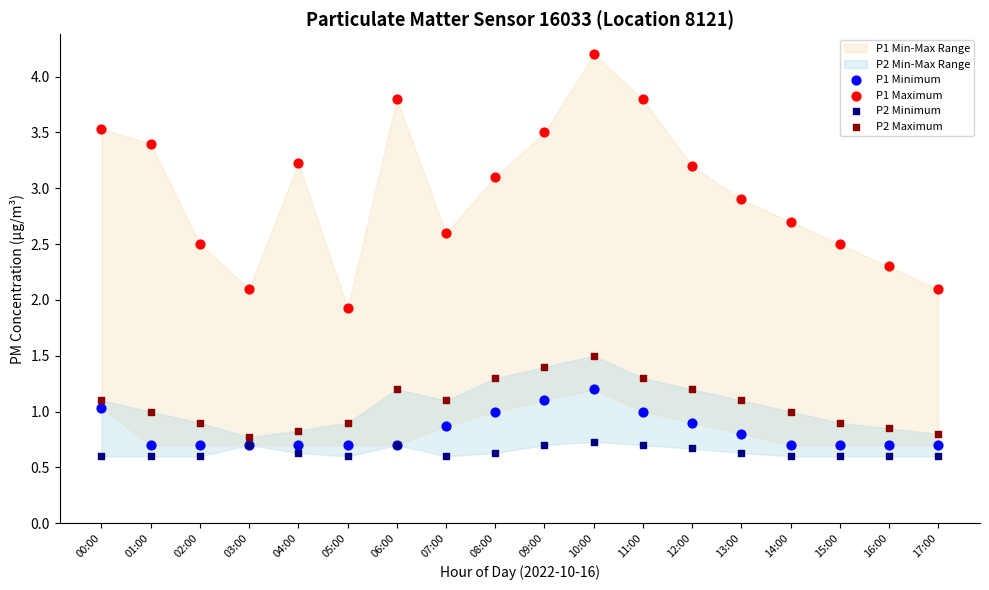

Which series contains the highest Y value?

P1 Maximum